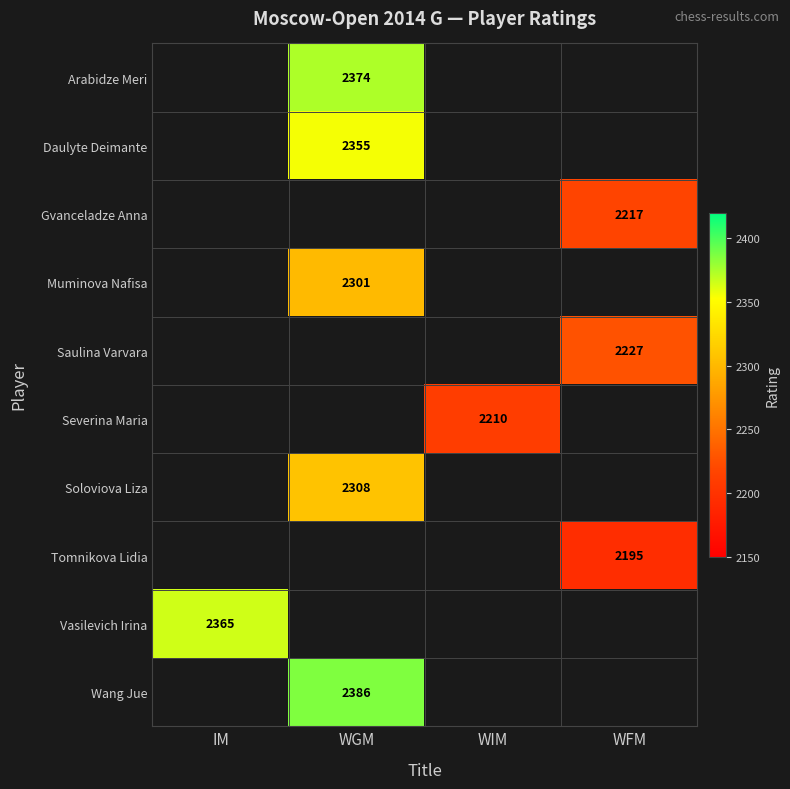

Is it true that Tomnikova Lidia equals 723 at WFM?

False